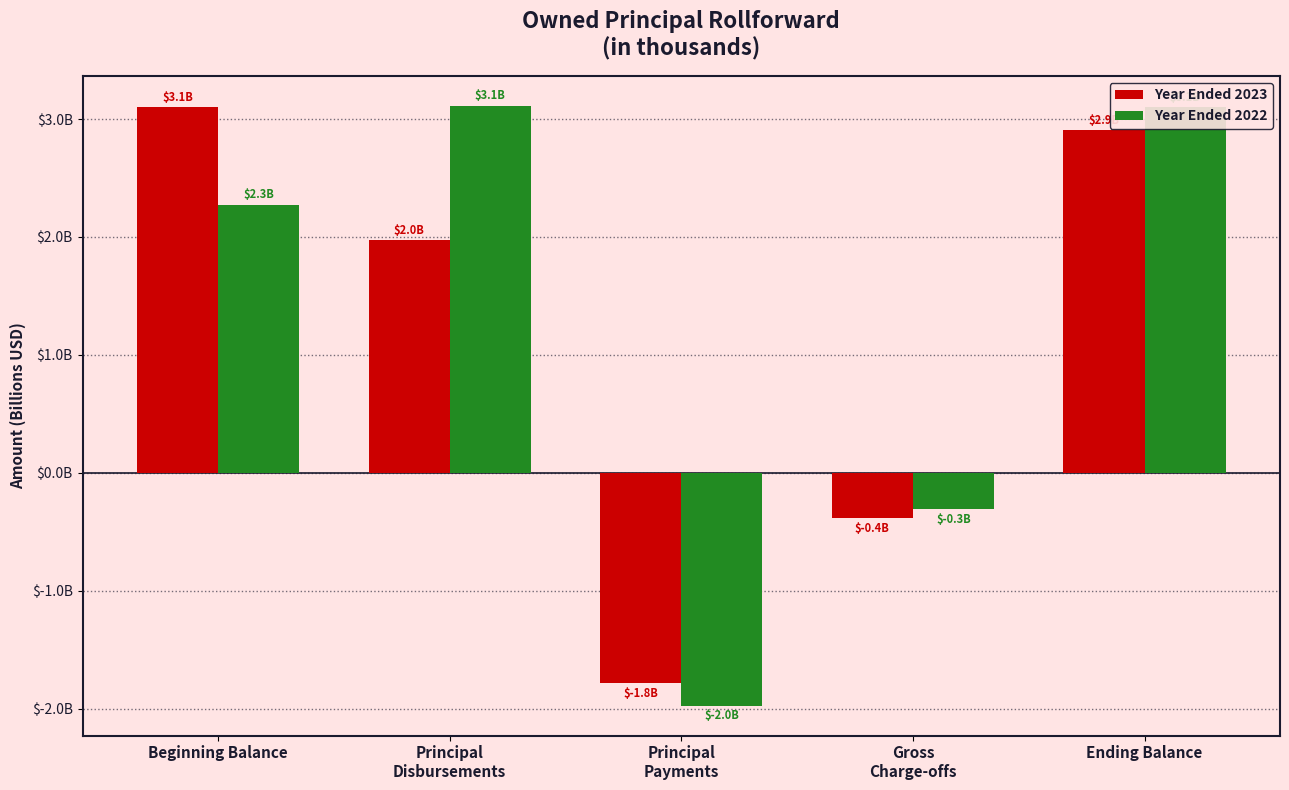

What are all the series names shown in the legend?

Year Ended 2023, Year Ended 2022